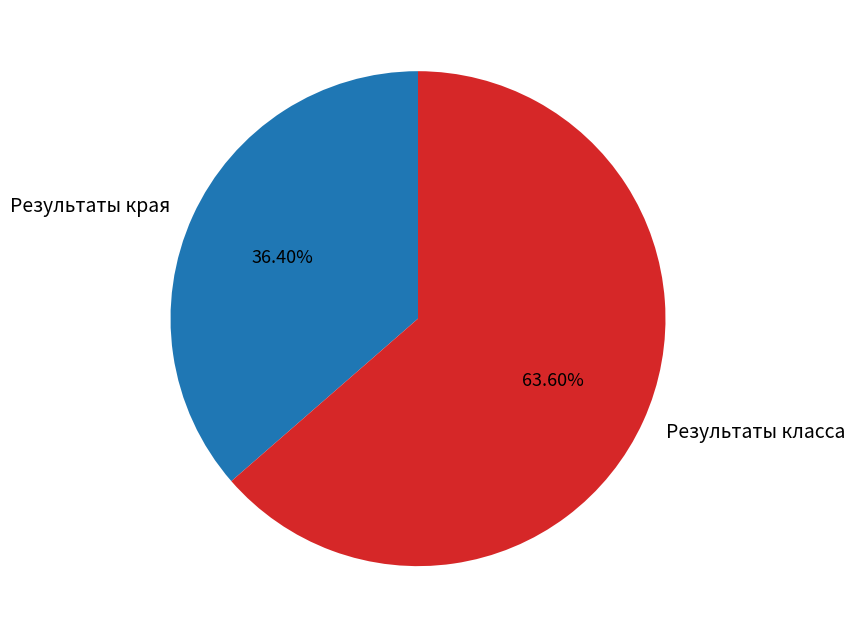

Which category has the smallest portion of the pie?

Результаты края